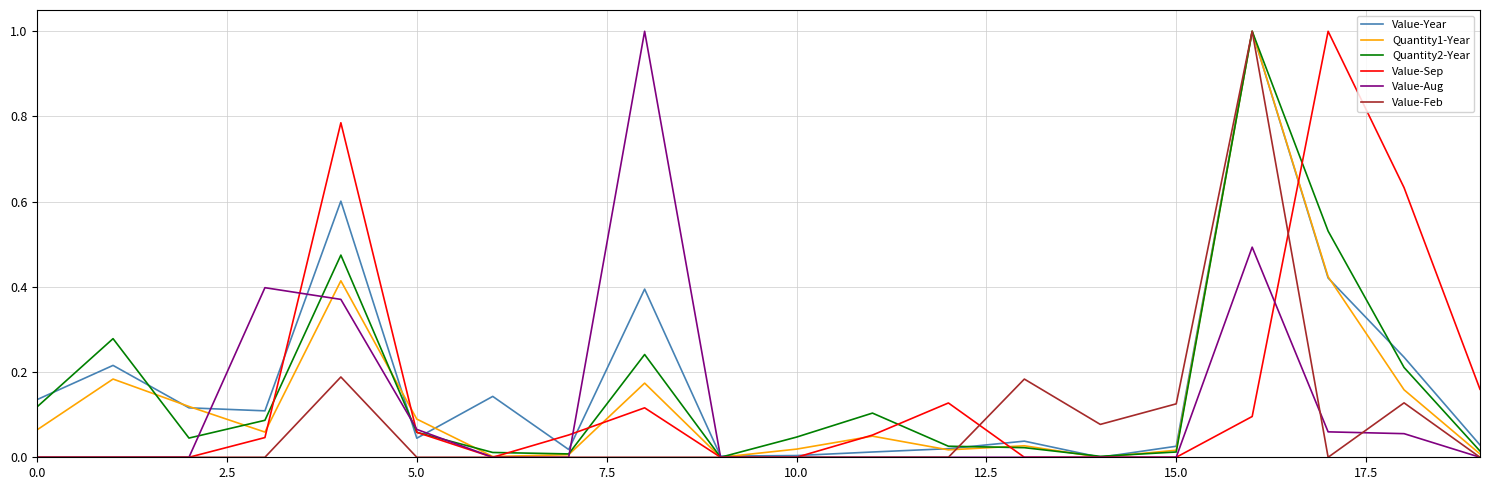

List the series in order of their peak value, lowest first.

Value-Year, Quantity1-Year, Quantity2-Year, Value-Sep, Value-Aug, Value-Feb